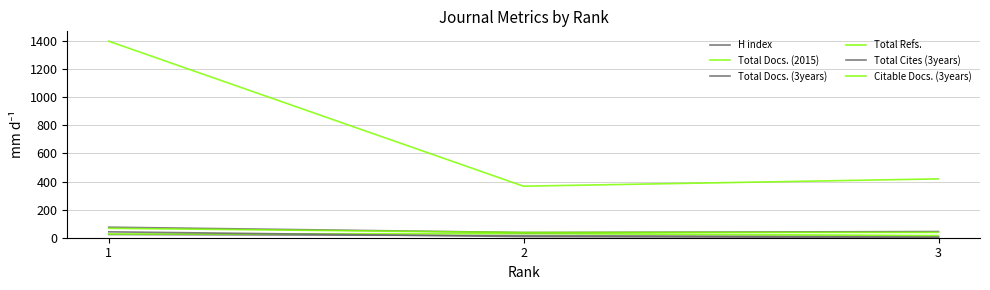

At 3, list the series in order from smallest to largest.

Total Cites (3years), H index, Total Docs. (2015), Citable Docs. (3years), Total Docs. (3years), Total Refs.